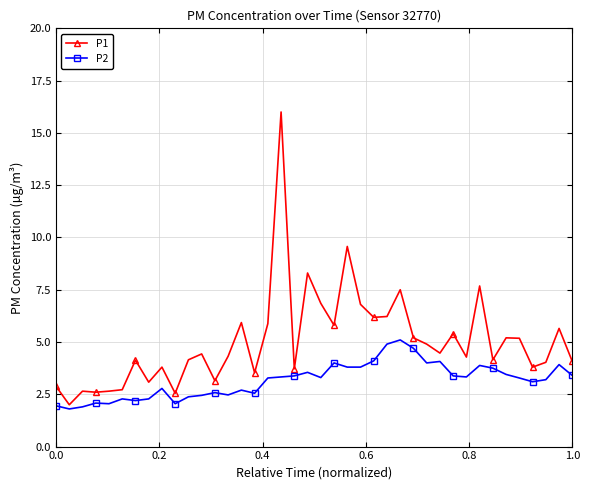

What is the value of the P1 point at the 37th from the left?

3.8